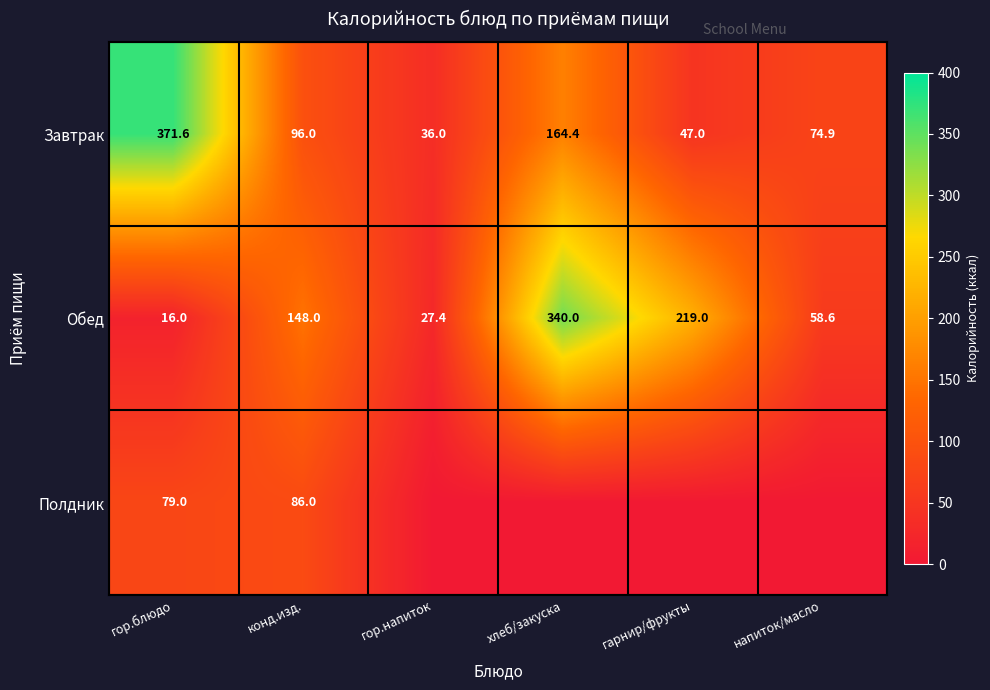

What is the difference between the Обед values at конд.изд. and гор.напиток?

120.6